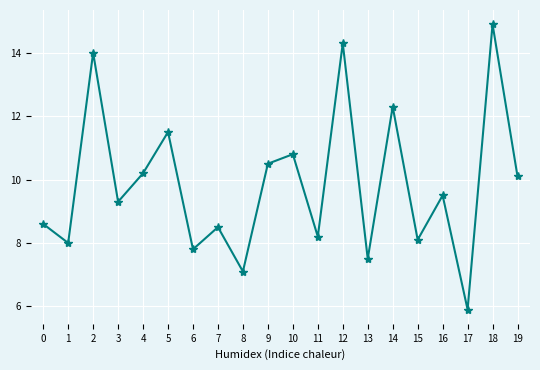

Reading right to left, transcribe all the data shown in this chart.

19=10.1	18=14.9	17=5.9	16=9.5	15=8.1	14=12.3	13=7.5	12=14.3	11=8.2	10=10.8	9=10.5	8=7.1	7=8.5	6=7.8	5=11.5	4=10.2	3=9.3	2=14.0	1=8.0	0=8.6